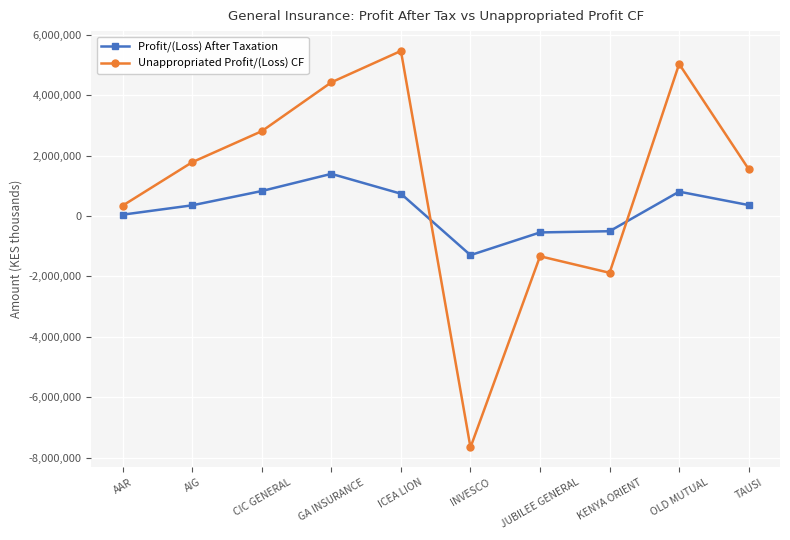

The value of Profit/(Loss) After Taxation at GA INSURANCE is 1394009. True or false?

True